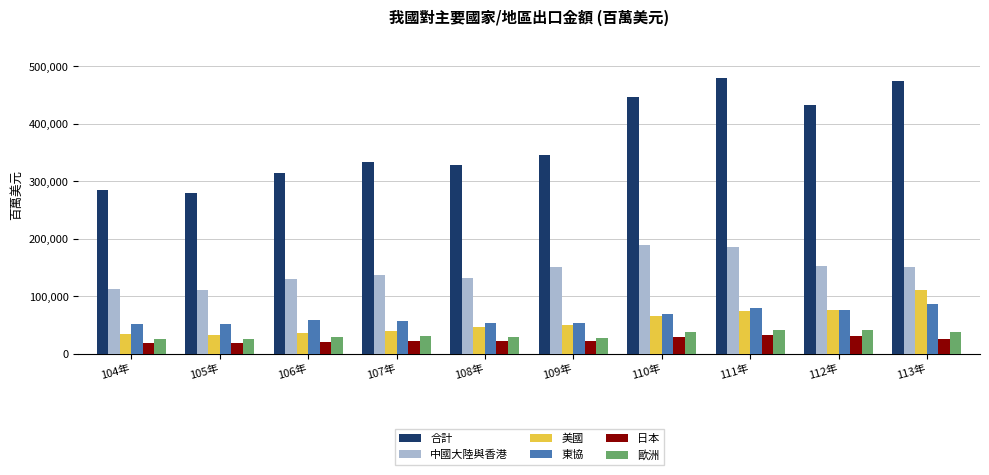

What is the difference between the highest and lowest values at 108年?

305878.6